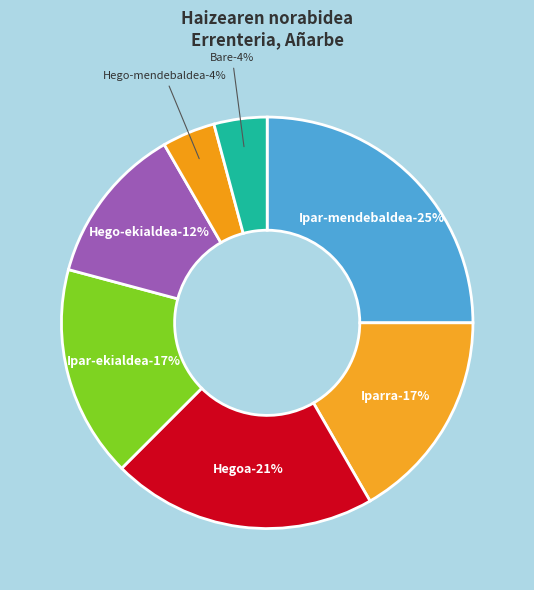

Combined, what portion of the pie is Hego-mendebaldea and Hego-ekialdea?

16.7%